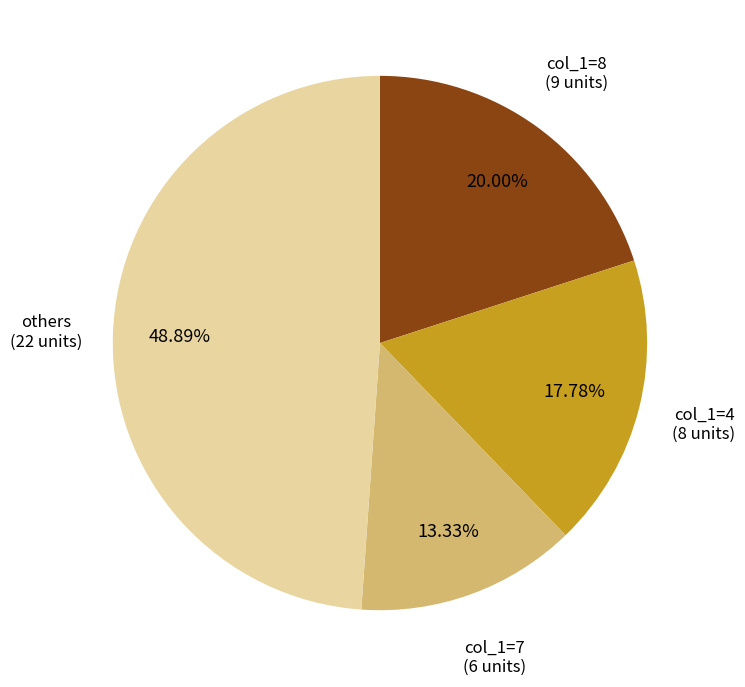

To the nearest percent, what is the difference between the largest and smallest slice percentages?

36%